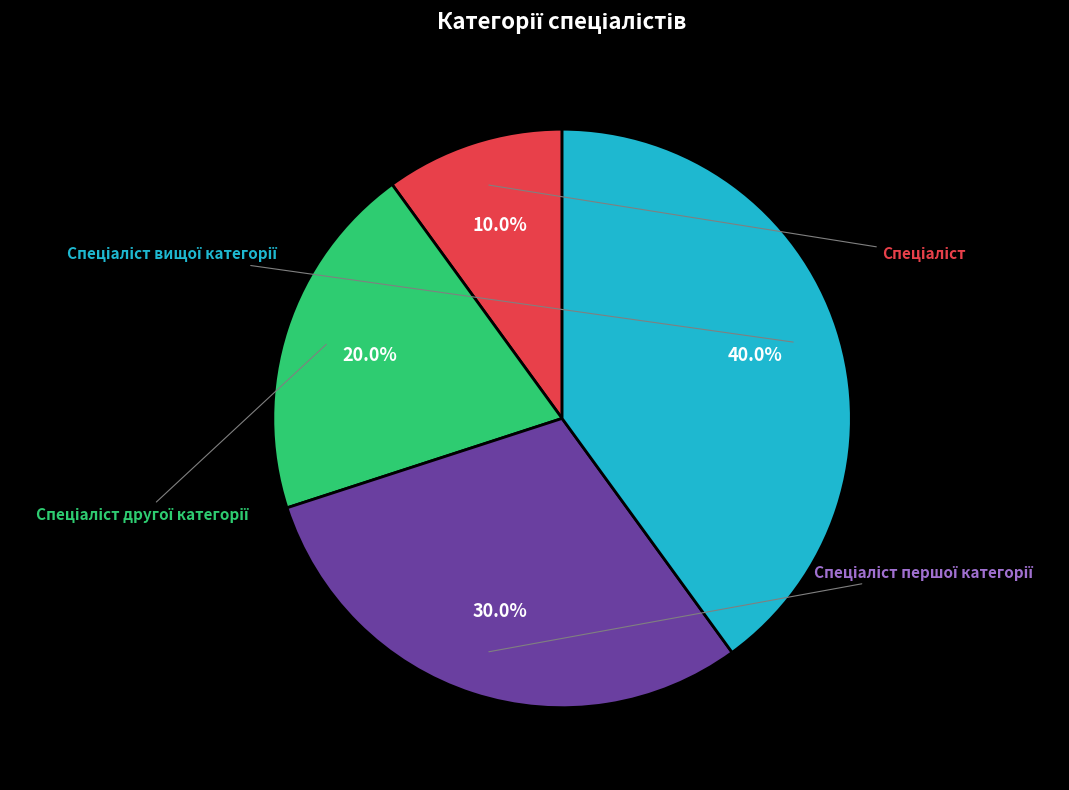

Combined, do Спеціаліст and Спеціаліст першої категорії account for over 50%?

No